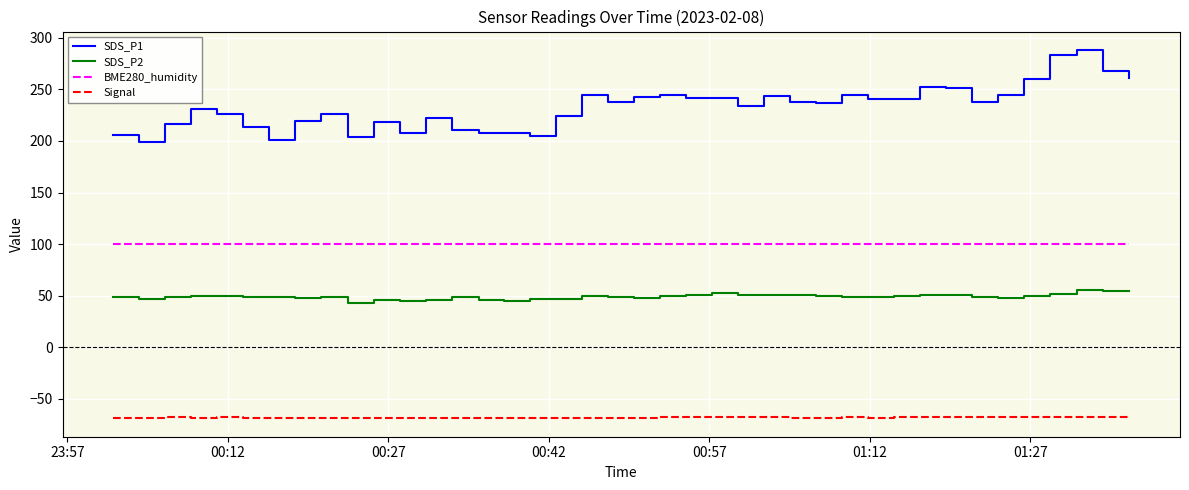

What is the minimum value for Signal?

-69.0